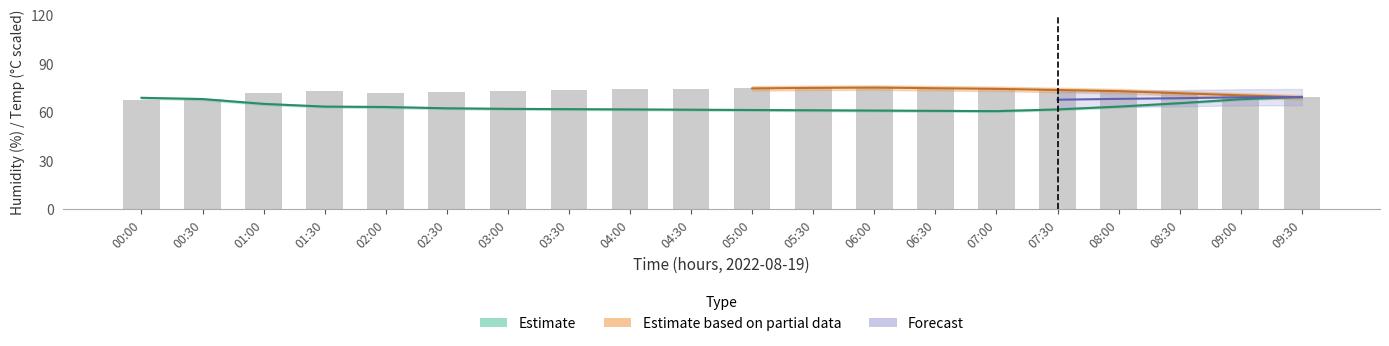

What is the ratio of the value at 06:30 to the value at 01:30?

1.0